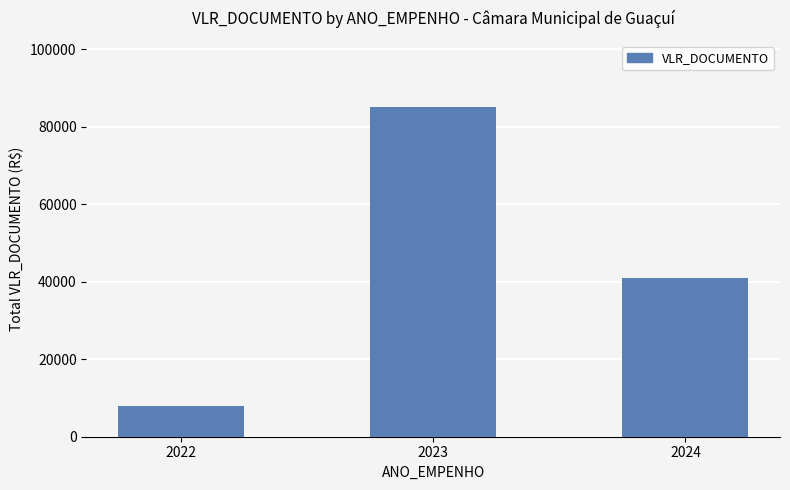

Where is the data nearest to the value 46446?

2024